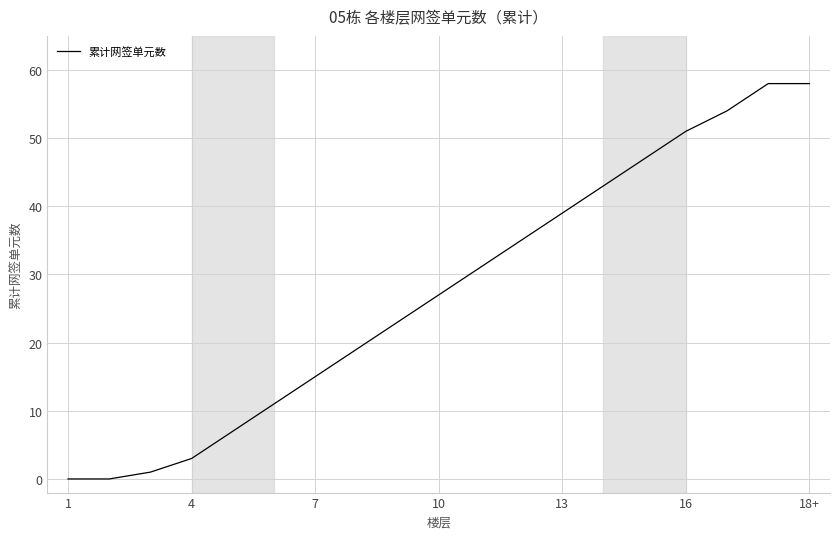

What is the difference between the maximum and minimum values?

58